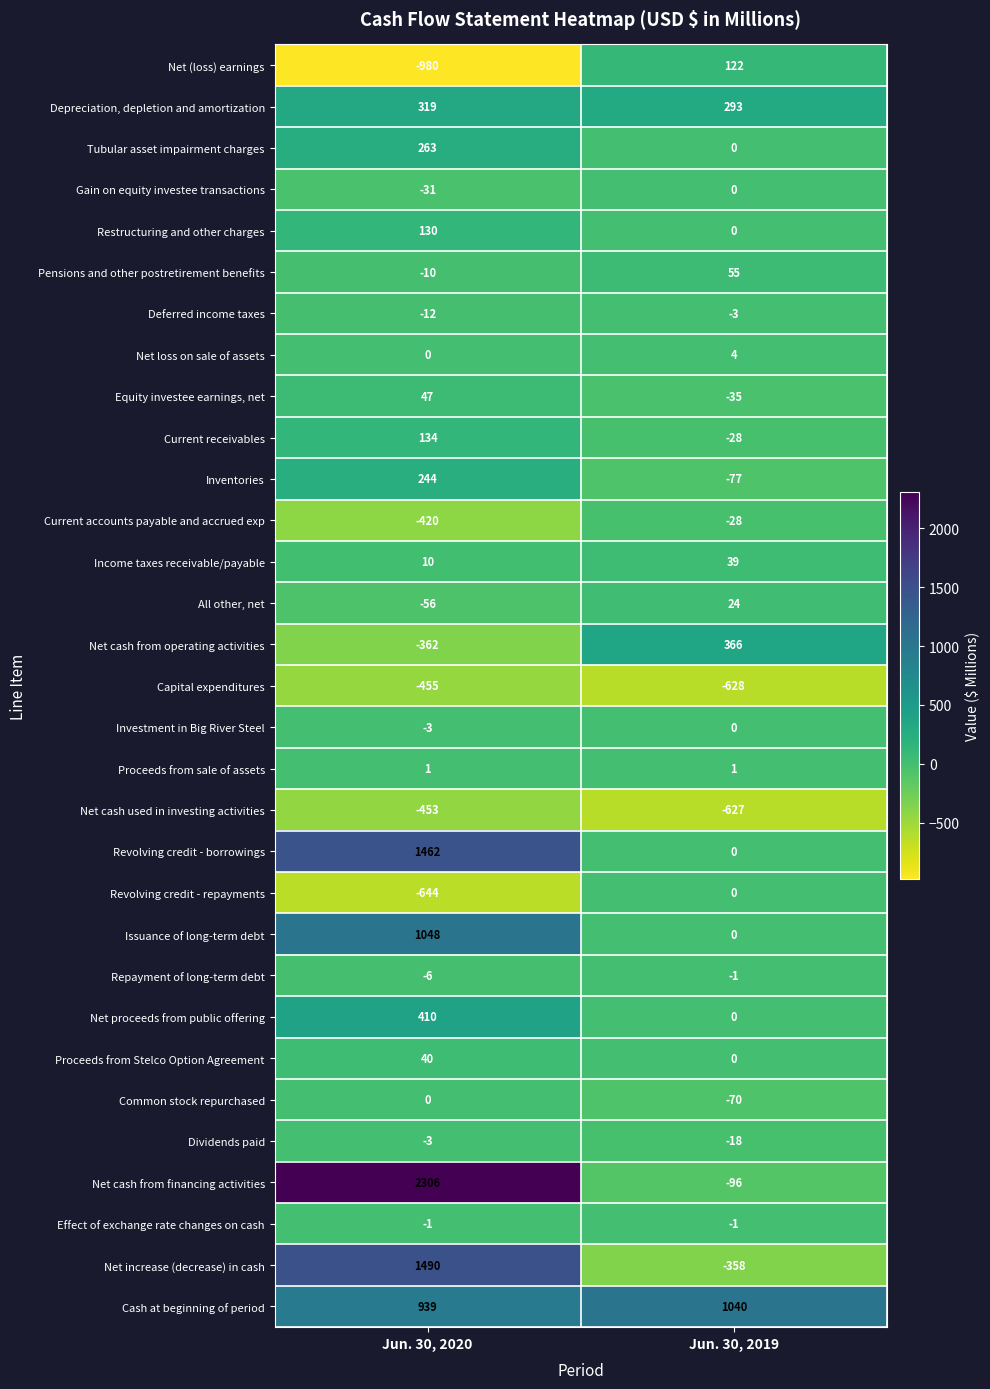

How many distinct data groups are displayed?

31